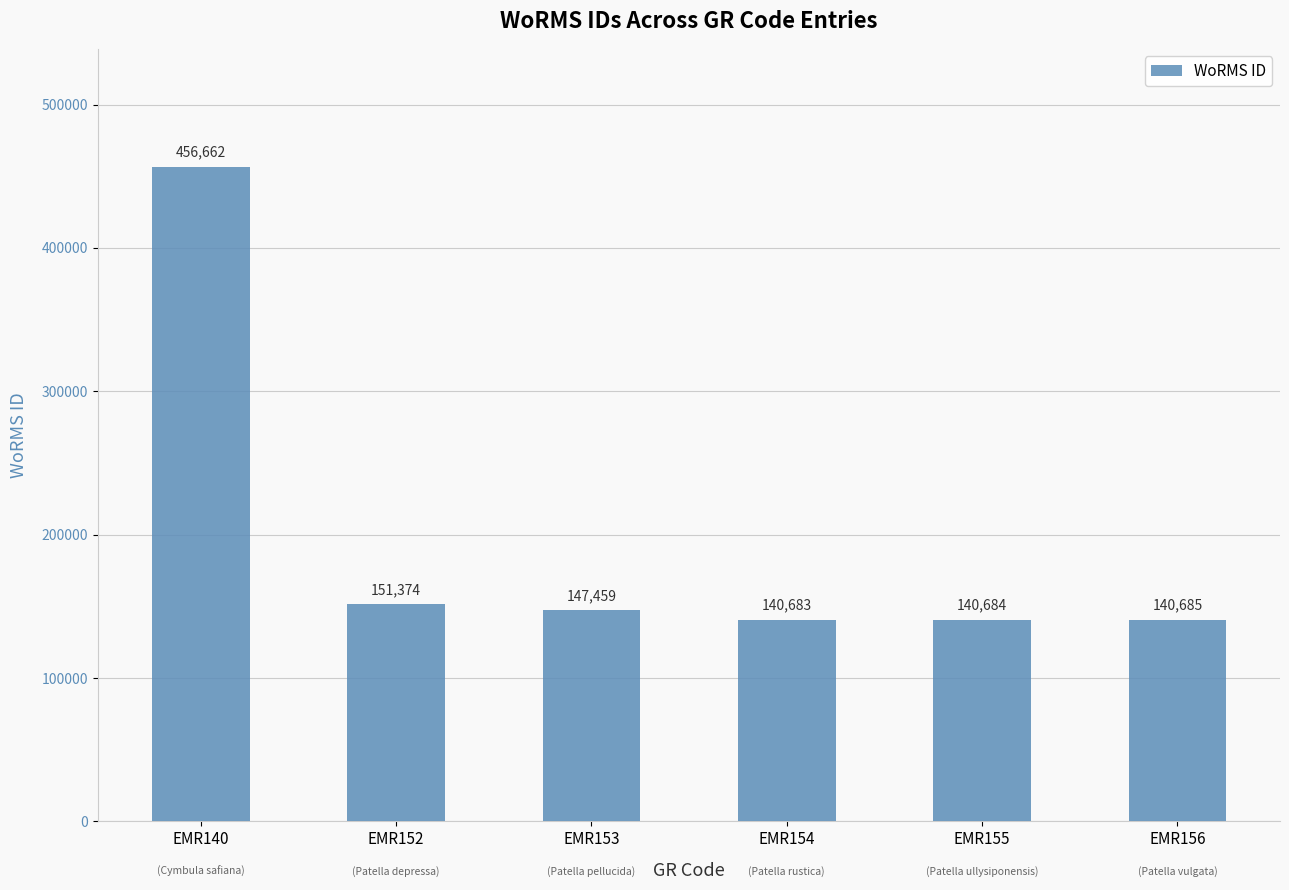

Rank the categories by value from lowest to highest.

EMR154, EMR155, EMR156, EMR153, EMR152, EMR140